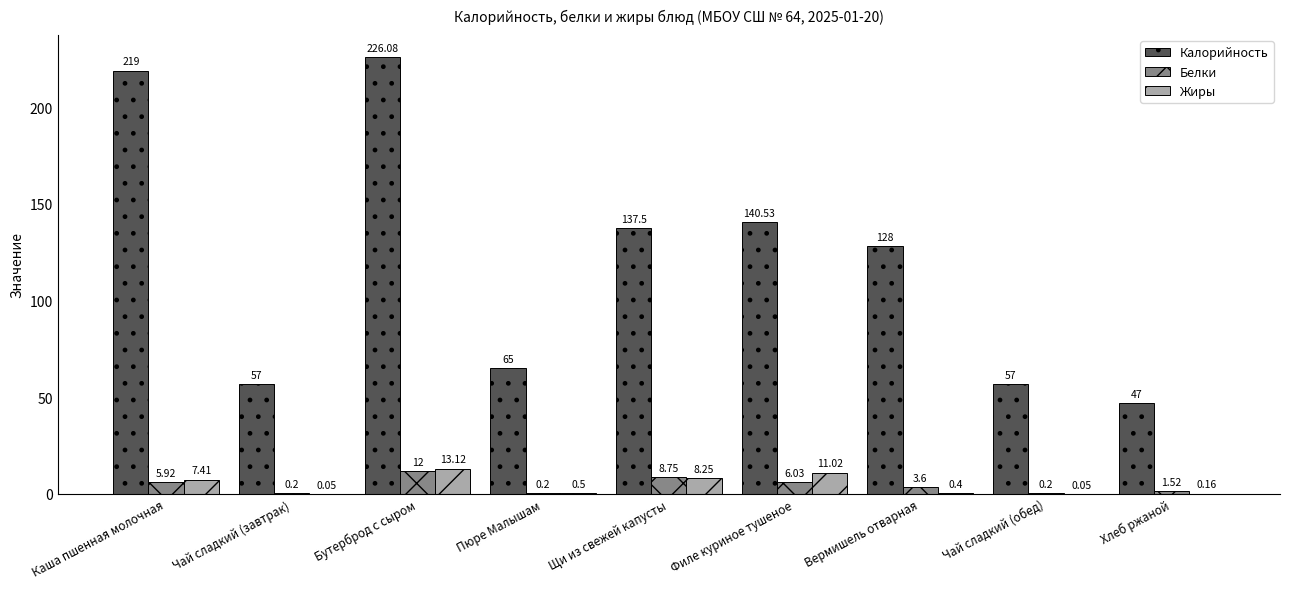

Which series changed the most between Щи из свежей капусты and Хлеб ржаной?

Калорийность